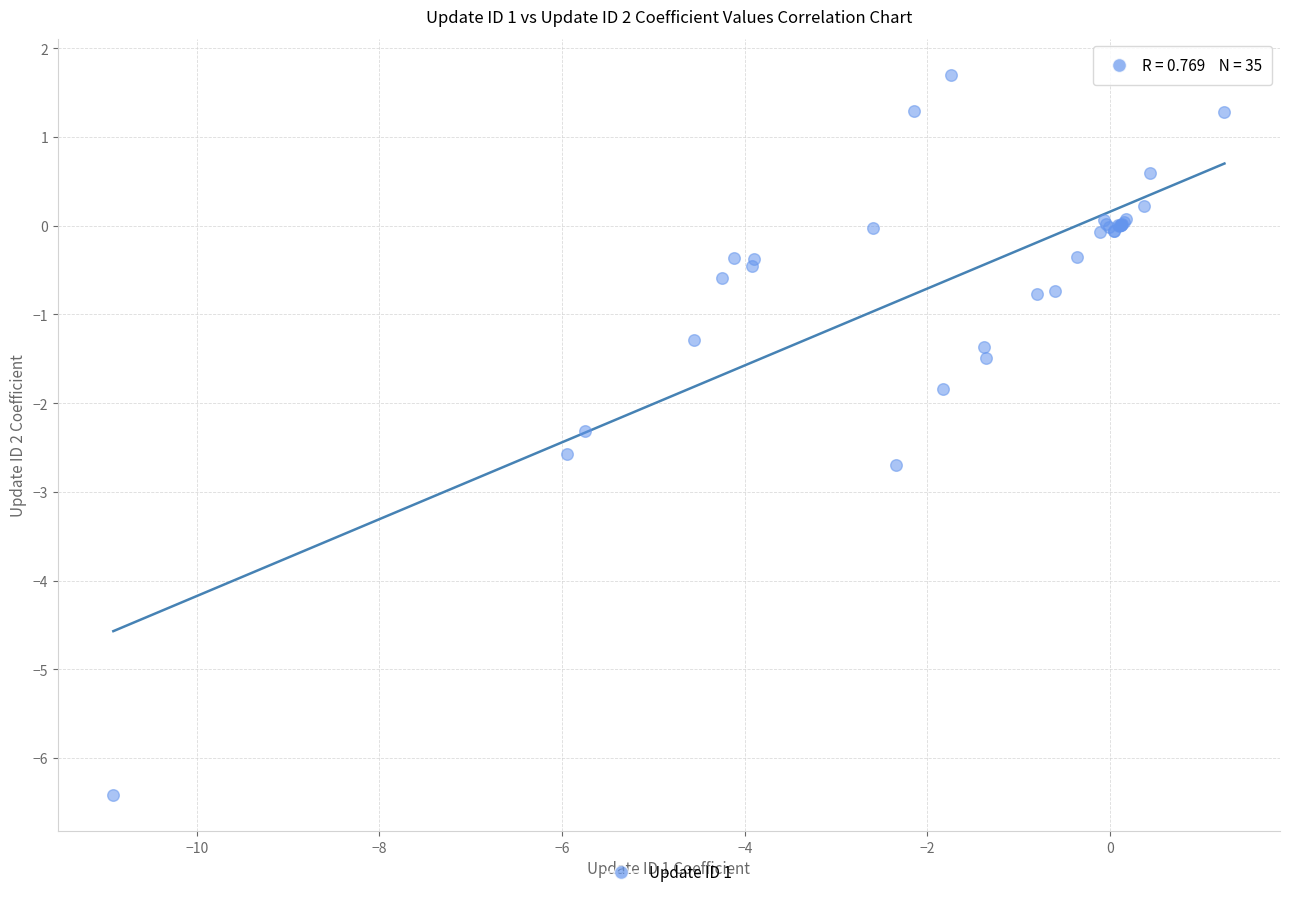

What Y value in the scatter plot is closest to -2?

-1.8